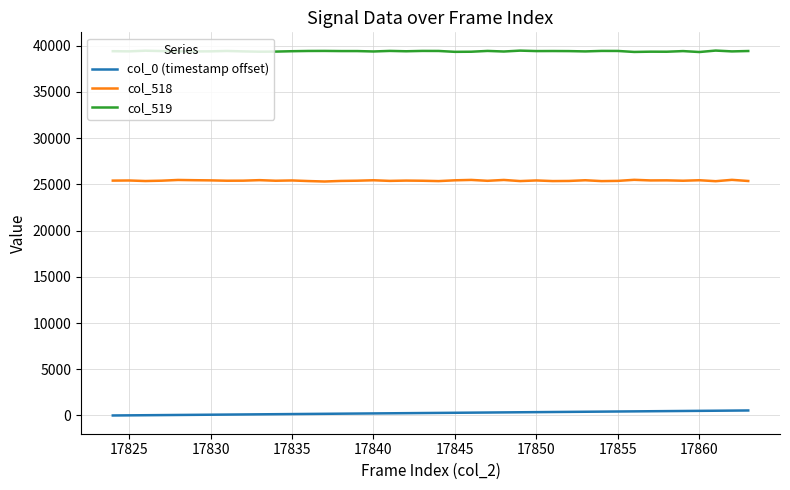

List the series in order of their overall mean, lowest first.

col_0 (timestamp offset), col_518, col_519